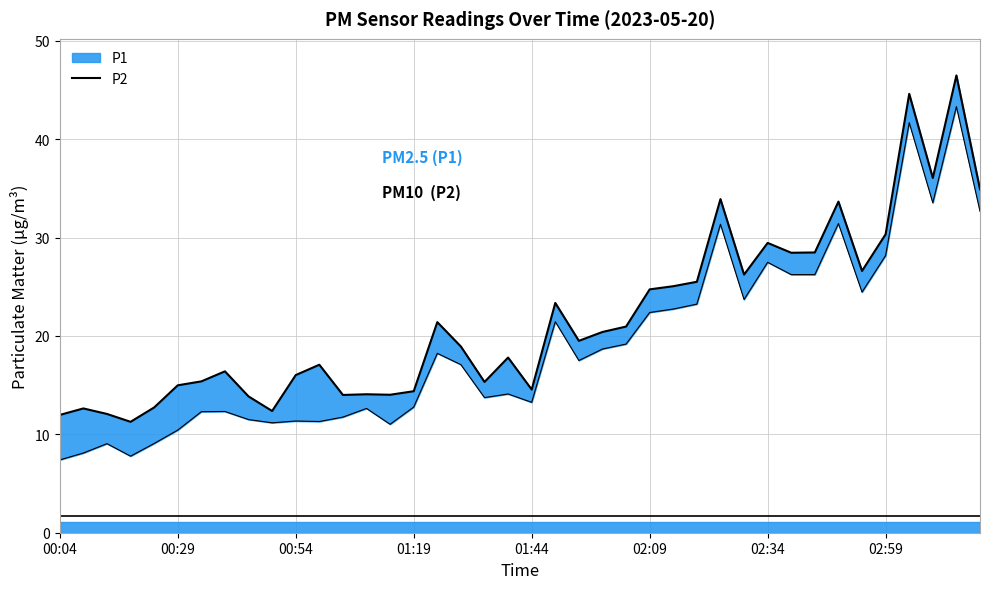

Is this an area chart (filled region under the line)?

No